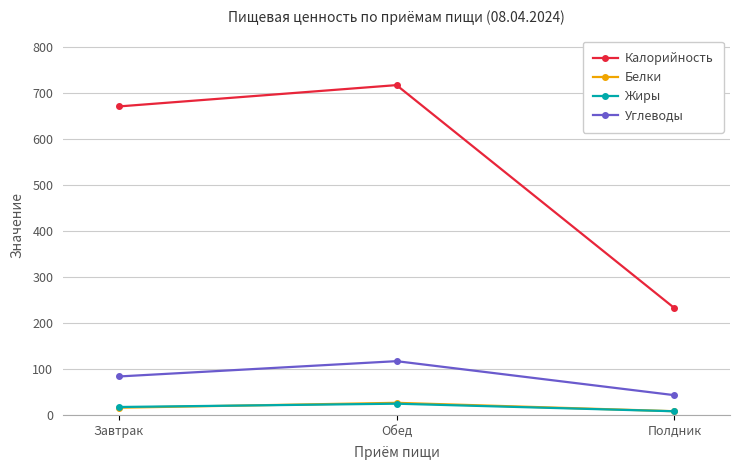

True or false: Белки has a value of 26.4 at Обед.

True